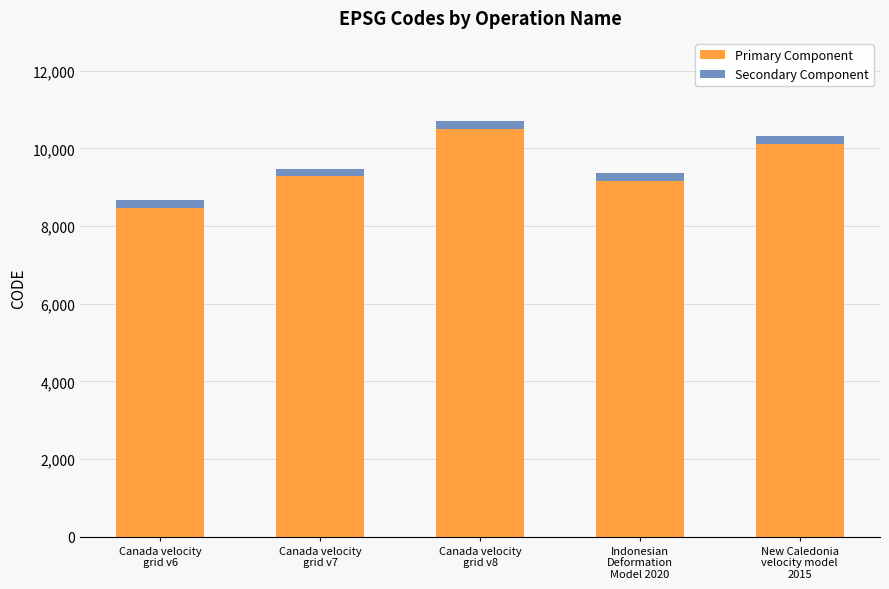

What is the difference between the Primary Component values at Canada velocity
grid v6 and Canada velocity
grid v8?

2031